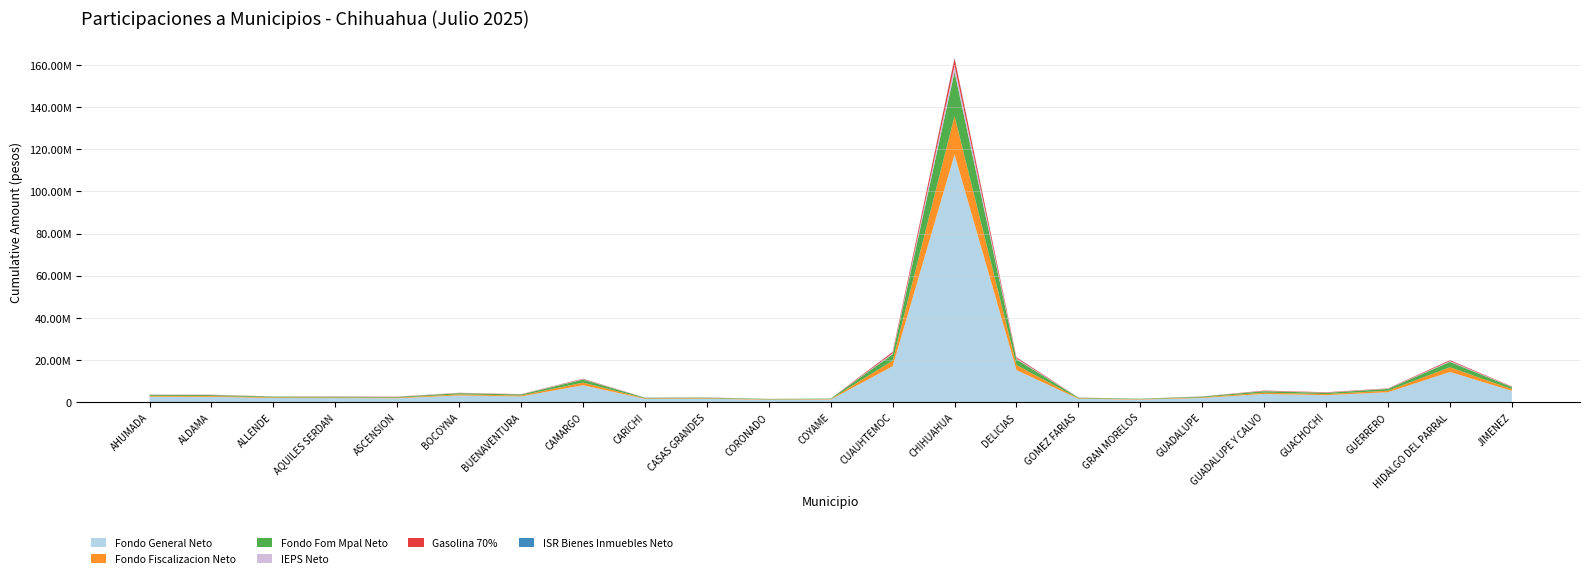

Reading left to right, list all the values displayed in this chart.

Fondo General Neto: AHUMADA=2618519	ALDAMA=2545337	ALLENDE=1985586	AQUILES SERDAN=1943613	ASCENSION=1880774	BOCOYNA=3220961	BUENAVENTURA=2750889	CAMARGO=8064337	CARICHI=1600925	CASAS GRANDES=1624444	CORONADO=1171162	COYAME=1287471	CUAUHTEMOC=17064110	CHIHUAHUA=117491724	DELICIAS=15251466	GOMEZ FARIAS=1614895	GRAN MORELOS=1222537	GUADALUPE=2023412	GUADALUPE Y CALVO=3923564	GUACHOCHI=3344019	GUERRERO=4733782	HIDALGO DEL PARRAL=14355717	JIMENEZ=5380556
Fondo Fiscalizacion Neto: AHUMADA=406272	ALDAMA=394826	ALLENDE=308107	AQUILES SERDAN=301550	ASCENSION=291788	BOCOYNA=499826	BUENAVENTURA=426831	CAMARGO=1251248	CARICHI=248440	CASAS GRANDES=252044	CORONADO=181744	COYAME=199794	CUAUHTEMOC=2646597	CHIHUAHUA=18207157	DELICIAS=2365705	GOMEZ FARIAS=250602	GRAN MORELOS=189720	GUADALUPE=313973	GUADALUPE Y CALVO=608861	GUACHOCHI=518920	GUERRERO=734569	HIDALGO DEL PARRAL=2227179	JIMENEZ=834849
Fondo Fom Mpal Neto: AHUMADA=466489	ALDAMA=453452	ALLENDE=353732	AQUILES SERDAN=346254	ASCENSION=335060	BOCOYNA=573813	BUENAVENTURA=490070	CAMARGO=1436660	CARICHI=285204	CASAS GRANDES=289394	CORONADO=208642	COYAME=229363	CUAUHTEMOC=3039973	CHIHUAHUA=20931243	DELICIAS=2717049	GOMEZ FARIAS=287693	GRAN MORELOS=217795	GUADALUPE=360470	GUADALUPE Y CALVO=698982	GUACHOCHI=595736	GUERRERO=843322	HIDALGO DEL PARRAL=2557469	JIMENEZ=958545
IEPS Neto: AHUMADA=70422	ALDAMA=68455	ALLENDE=53400	AQUILES SERDAN=52272	ASCENSION=50582	BOCOYNA=86624	BUENAVENTURA=73982	CAMARGO=216882	CARICHI=43055	CASAS GRANDES=43688	CORONADO=31497	COYAME=34625	CUAUHTEMOC=458926	CHIHUAHUA=3159928	DELICIAS=410176	GOMEZ FARIAS=43431	GRAN MORELOS=32879	GUADALUPE=54417	GUADALUPE Y CALVO=105520	GUACHOCHI=89934	GUERRERO=127310	HIDALGO DEL PARRAL=386083	JIMENEZ=144704
Gasolina 70%: AHUMADA=50821	ALDAMA=90450	ALLENDE=29472	AQUILES SERDAN=84536	ASCENSION=90610	BOCOYNA=81088	BUENAVENTURA=87321	CAMARGO=171888	CARICHI=28173	CASAS GRANDES=41028	CORONADO=7063	COYAME=4271	CUAUHTEMOC=627277	CHIHUAHUA=3256132	DELICIAS=522642	GOMEZ FARIAS=24388	GRAN MORELOS=8501	GUADALUPE=14713	GUADALUPE Y CALVO=175413	GUACHOCHI=174253	GUERRERO=123182	HIDALGO DEL PARRAL=405116	JIMENEZ=141885
ISR Bienes Inmuebles Neto: AHUMADA=6893	ALDAMA=6701	ALLENDE=5227	AQUILES SERDAN=5116	ASCENSION=4951	BOCOYNA=8479	BUENAVENTURA=7241	CAMARGO=21229	CARICHI=4214	CASAS GRANDES=4276	CORONADO=3083	COYAME=3389	CUAUHTEMOC=44922	CHIHUAHUA=309323	DELICIAS=40149	GOMEZ FARIAS=4251	GRAN MORELOS=3218	GUADALUPE=5326	GUADALUPE Y CALVO=10328	GUACHOCHI=8803	GUERRERO=12461	HIDALGO DEL PARRAL=37791	JIMENEZ=14164